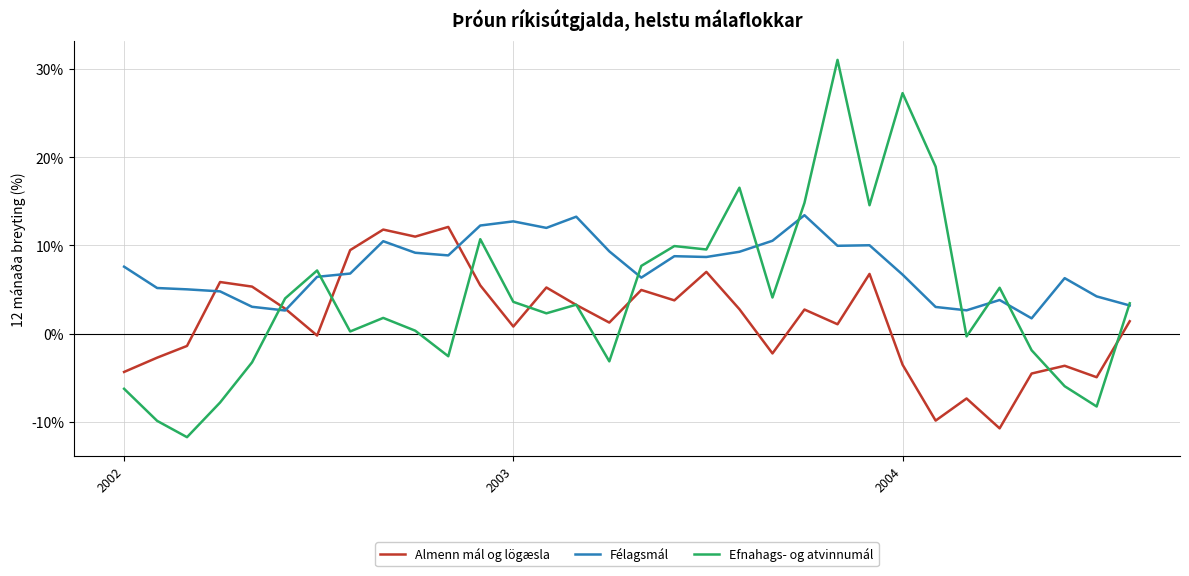

Rank the series by their average value, from highest to lowest.

Félagsmál, Efnahags- og atvinnumál, Almenn mál og lögæsla